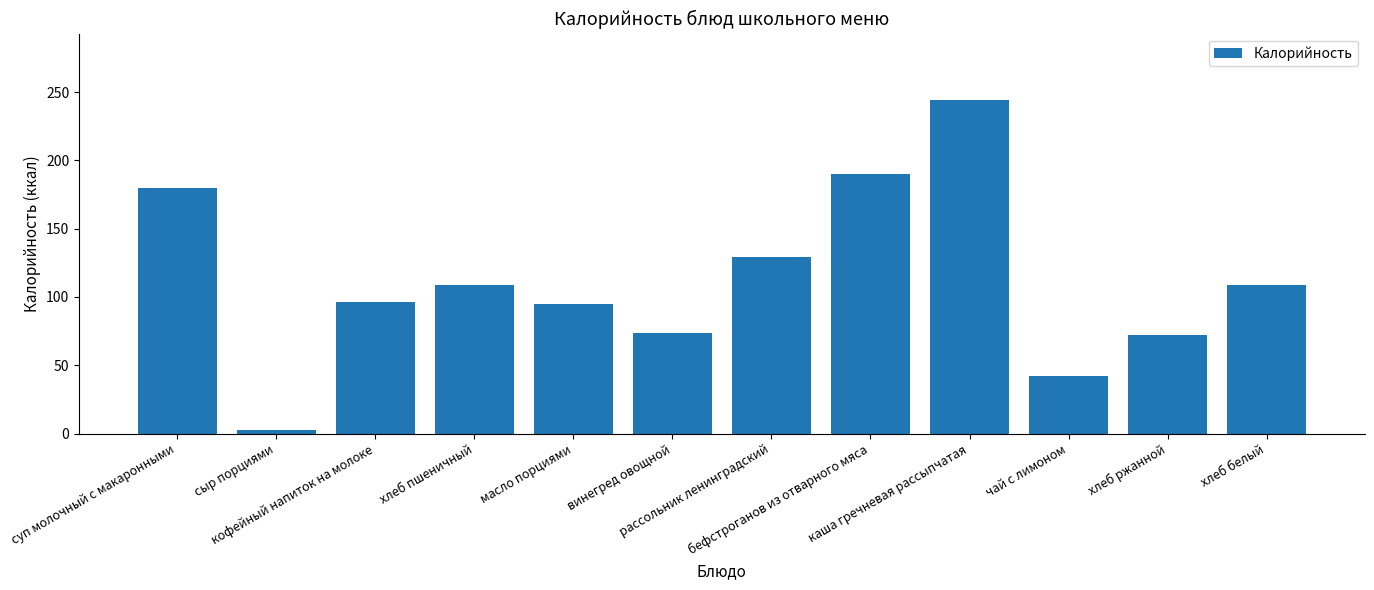

Between рассольник ленинградский and суп молочный с макаронными, which is larger?

суп молочный с макаронными